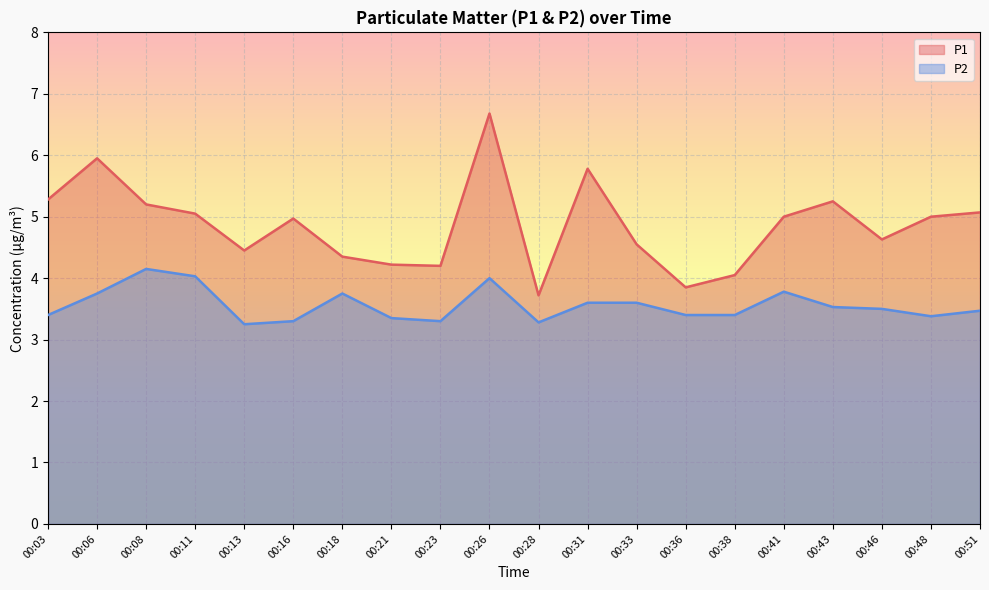

Which series has the widest spread of values?

P1